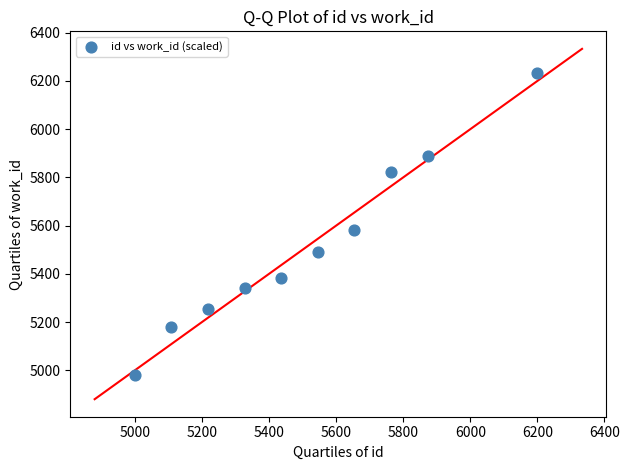

What is the range of Y values (max minus min)?

1253.4